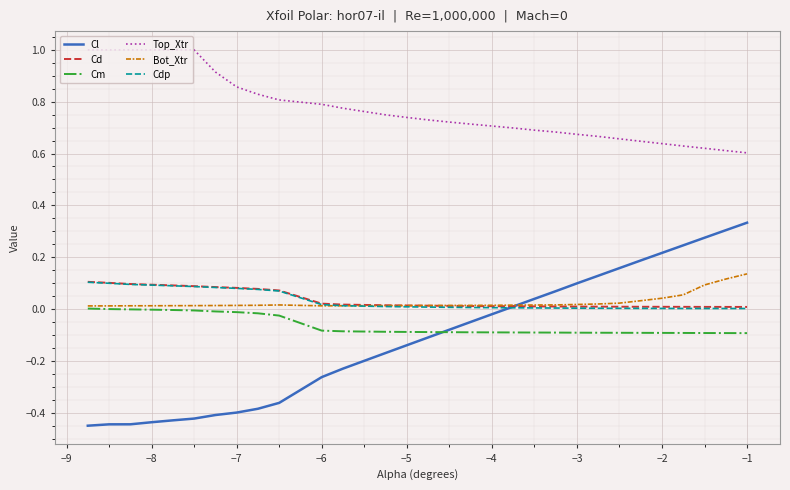

Which series has the largest total across all categories?

Top_Xtr